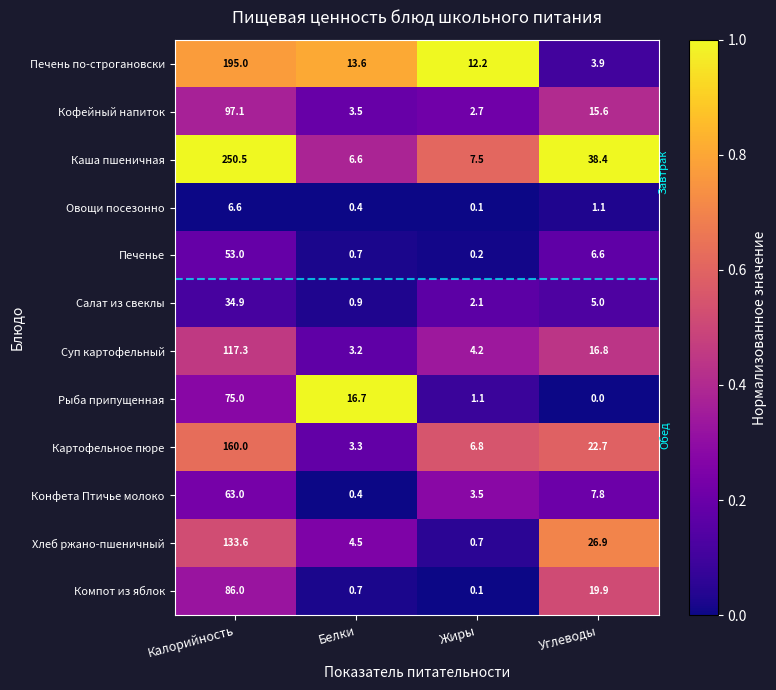

What is the minimum value for Салат из свеклы?

0.9